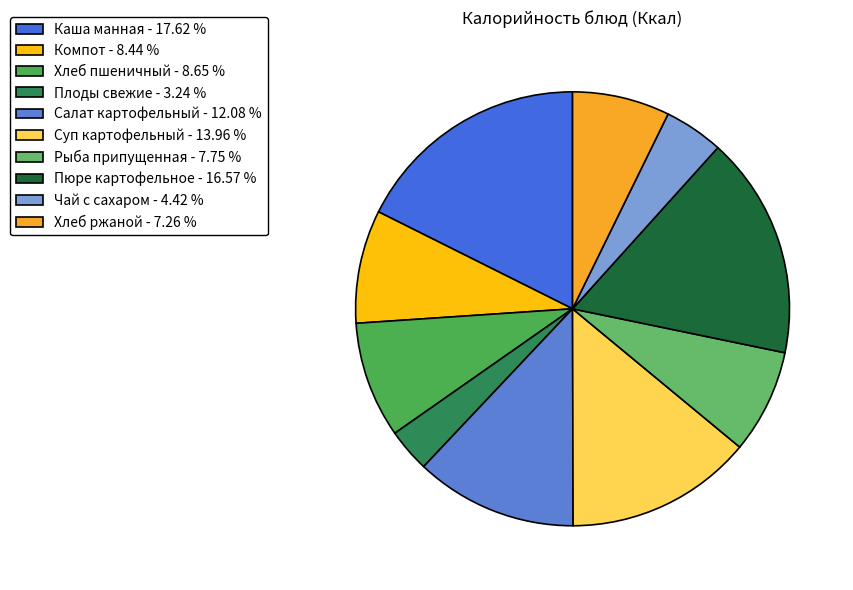

To the nearest percent, what is the combined percentage of Плоды свежие and Салат картофельный?

15%